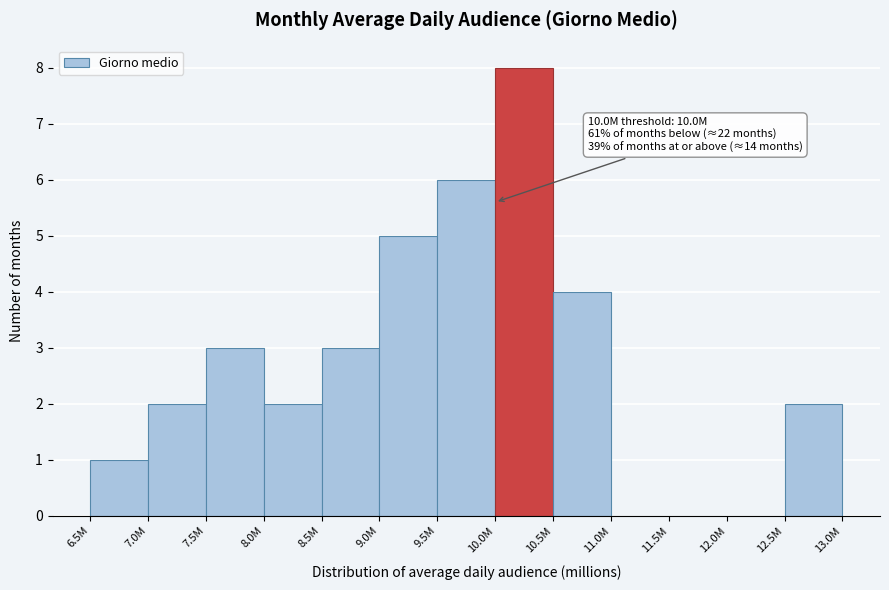

Reading left to right, what are all the values shown in this chart?

6.5M=1	7.0M=2	7.5M=3	8.0M=2	8.5M=3	9.0M=5	9.5M=6	10.0M=8	10.5M=4	11.0M=0	11.5M=0	12.0M=0	12.5M=2